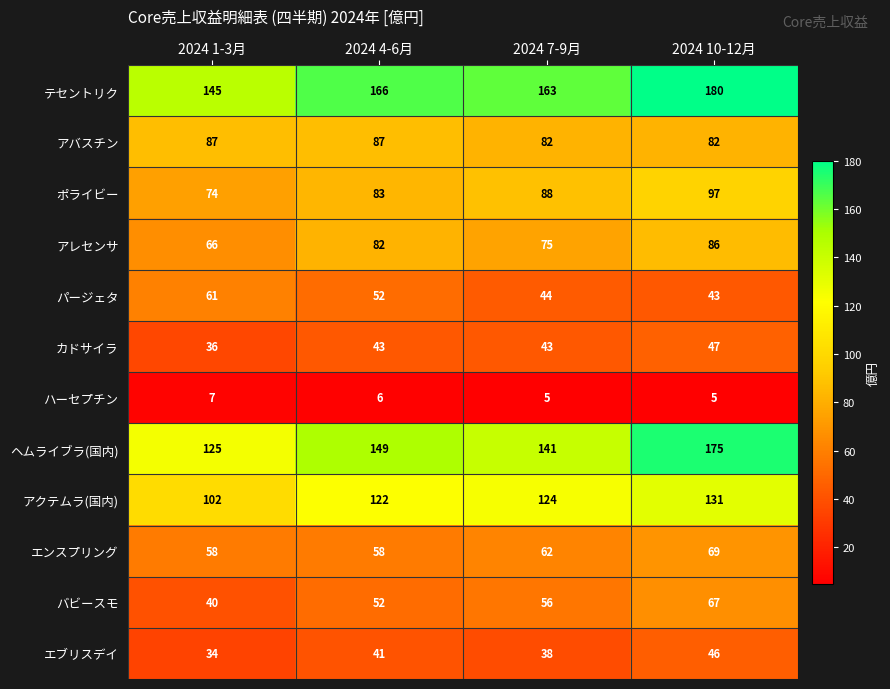

Count the number of data series in this chart.

12